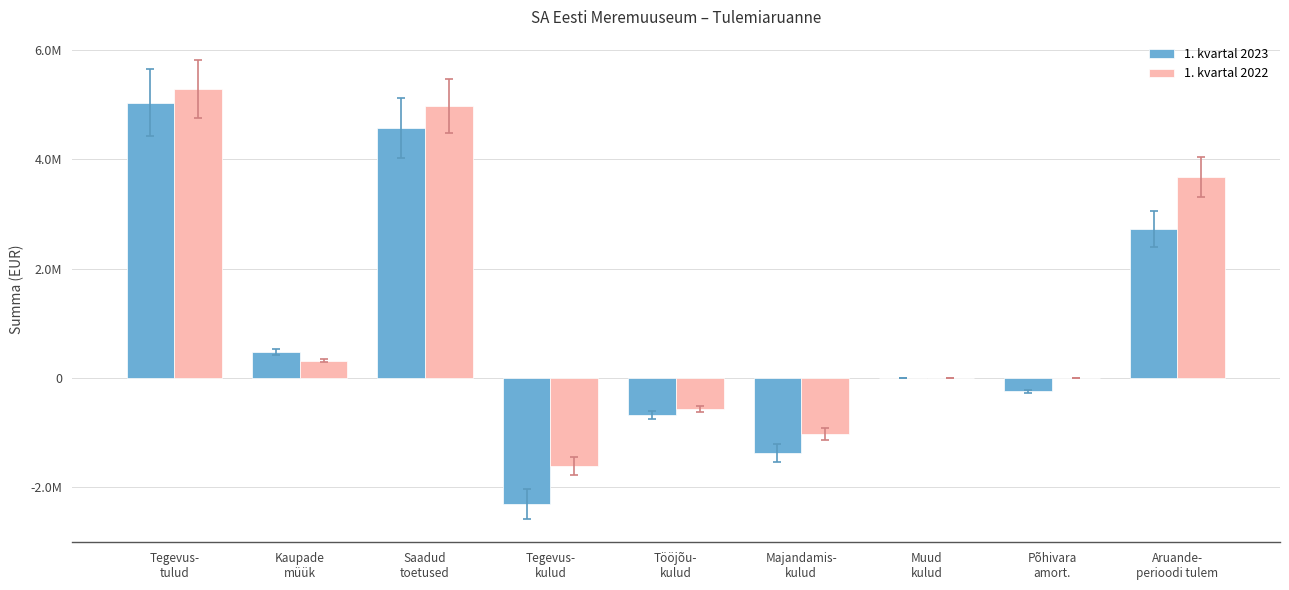

What are all the series names shown in the legend?

1. kvartal 2023, 1. kvartal 2022